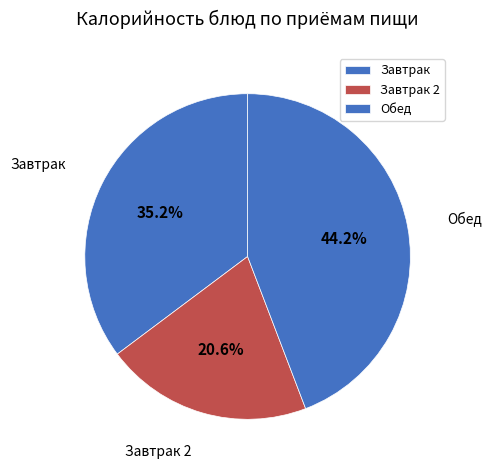

How many slices are in this pie chart?

3